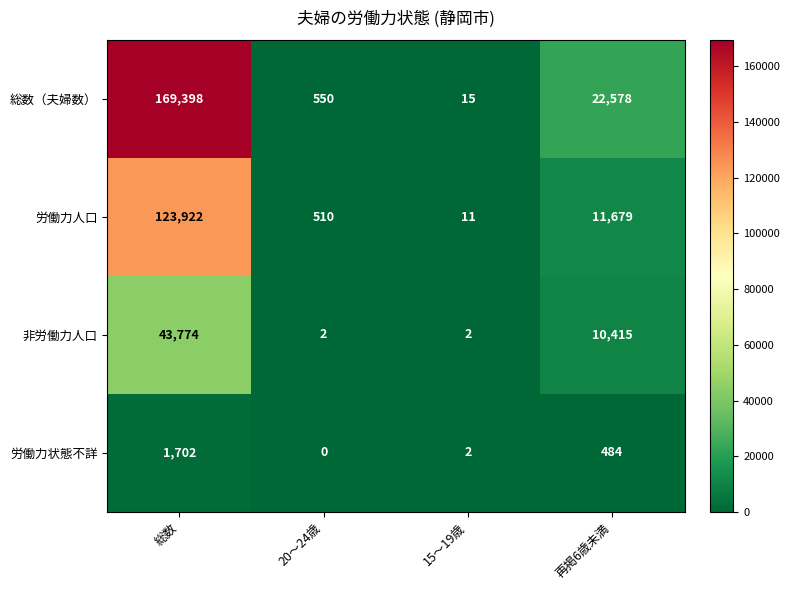

What is the spread (max minus min) of values at 再掲6歳未満?

22094